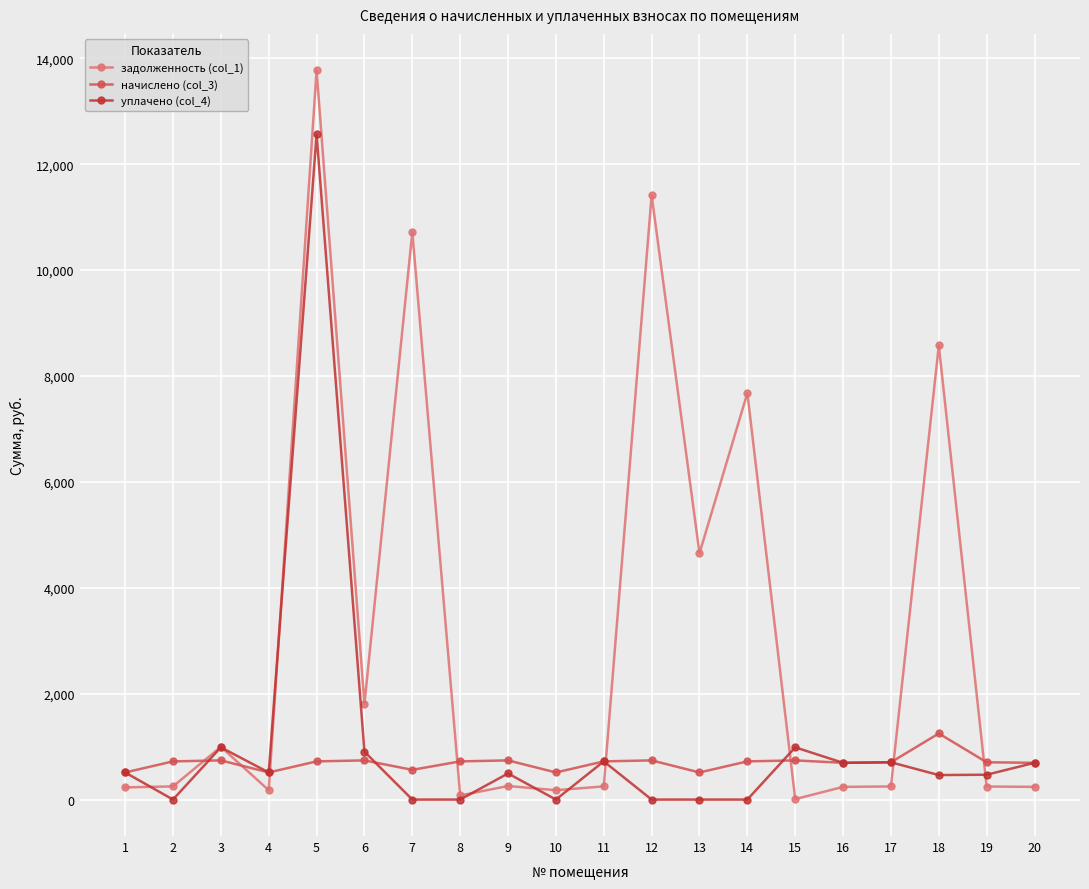

What is the sum of the начислено (col_3) values at 19 and 20?

1398.2